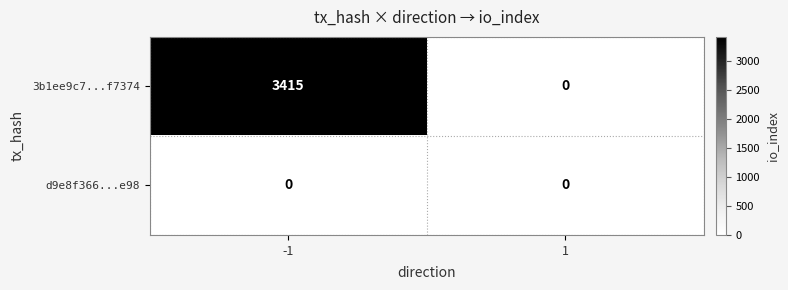

What is the total value across all series at -1?

3415